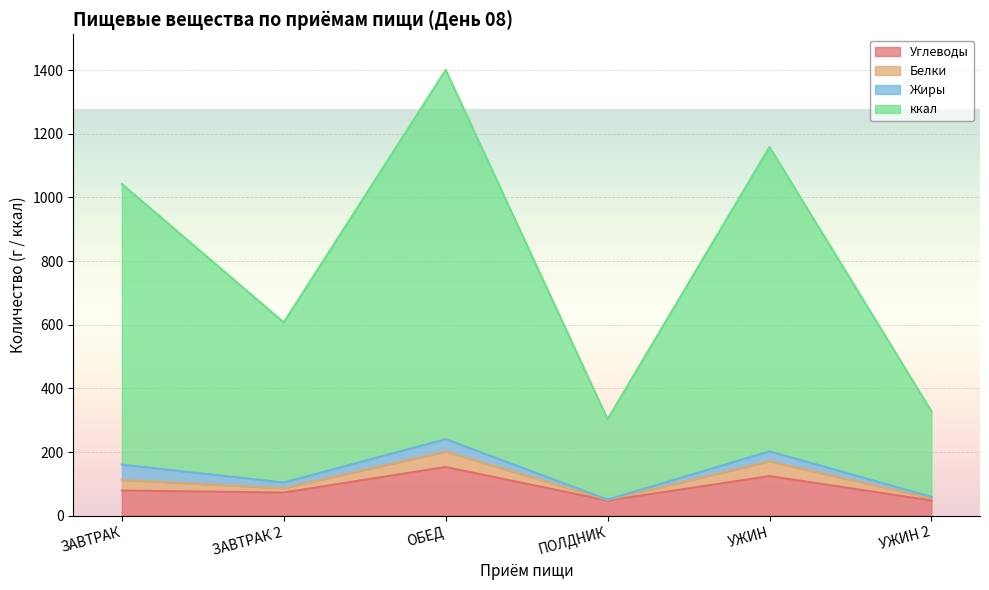

What are all the series names shown in the legend?

Углеводы, Белки, Жиры, ккал